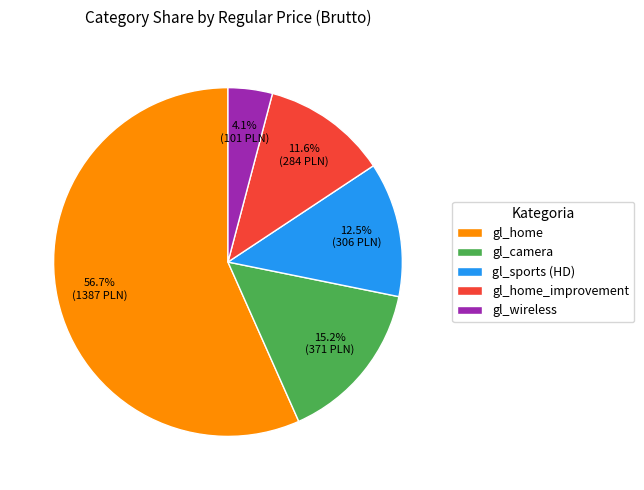

Between gl_wireless and gl_camera, which is larger?

gl_camera